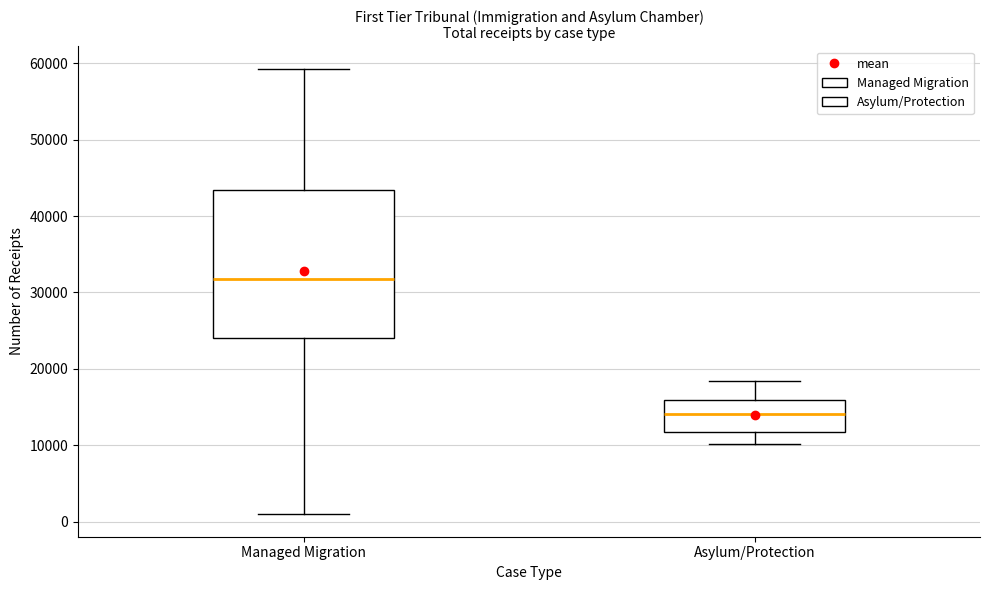

Reading left to right, read every box against the y-axis: the position of its median line, the range the box covers, and the ends of its whiskers. The values are not printed on the chart, so give them approximately, as read against the axis.

Managed Migration: median 32000, box 24000 to 43000, whiskers 1000 to 59000
Asylum/Protection: median 14000, box 12000 to 16000, whiskers 10000 to 18000